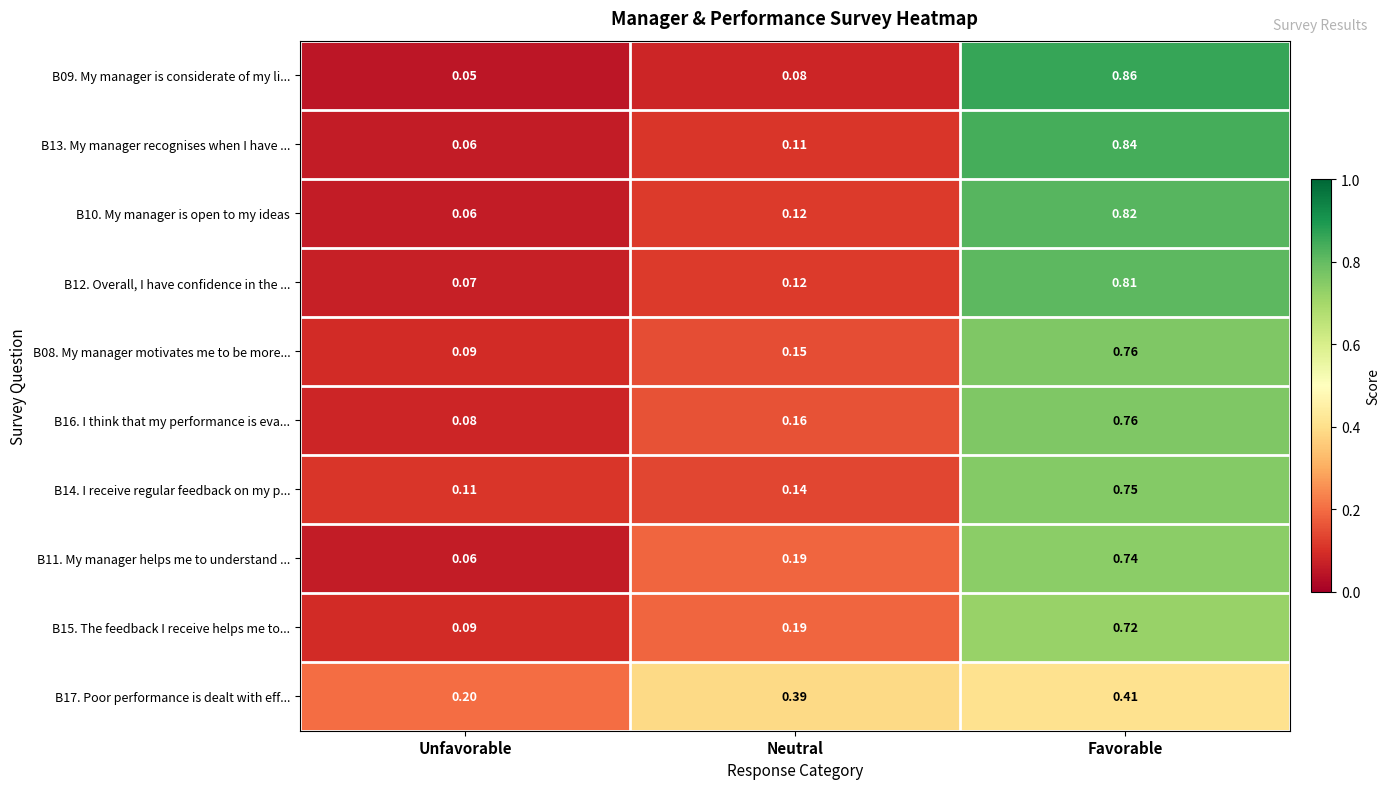

Where is B14. I receive regular feedback on my p... nearest to the value 0?

Unfavorable